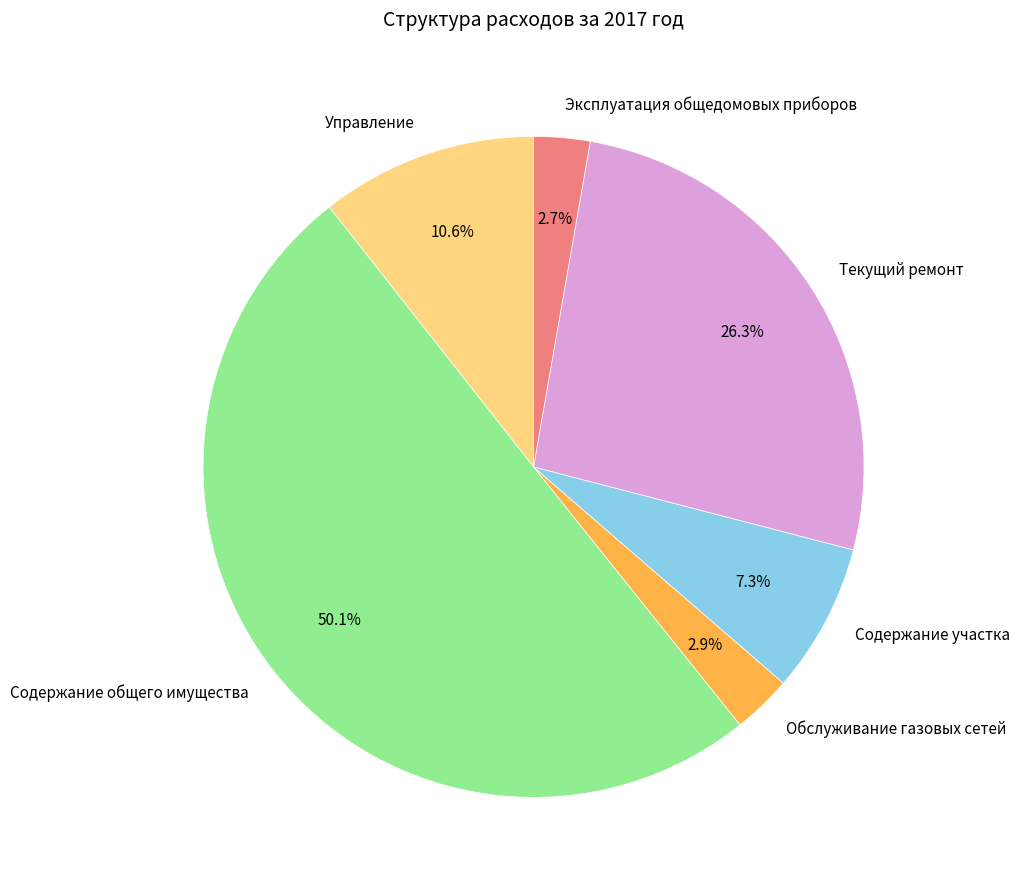

To the nearest percent, what portion does Эксплуатация общедомовых приборов represent?

3%